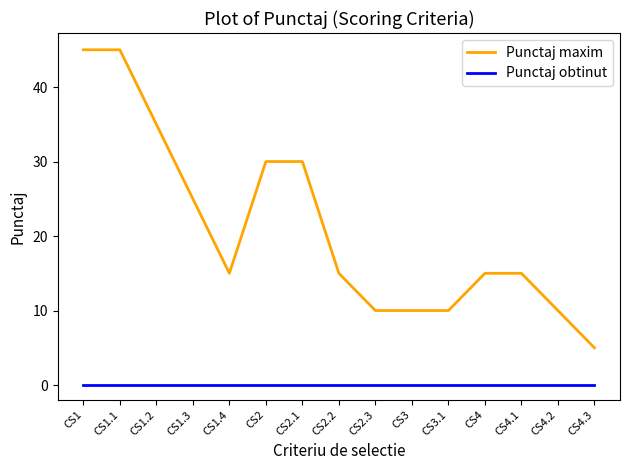

What is the highest value of the Punctaj maxim series?

45